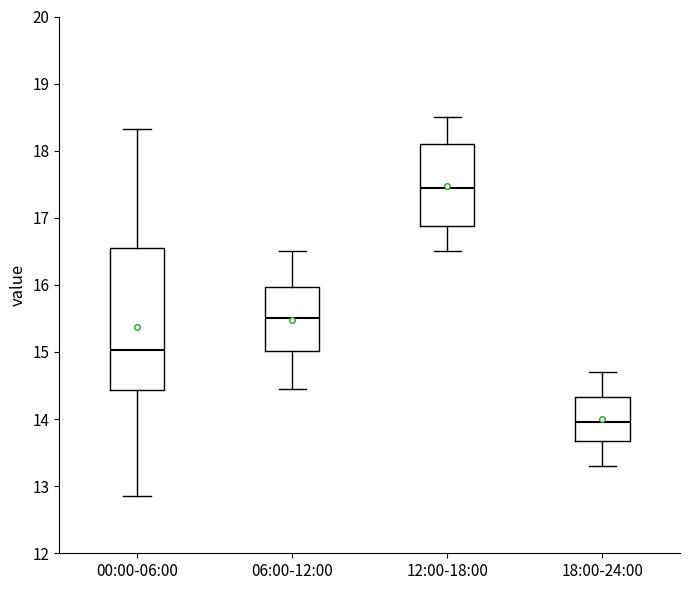

Comparing the boxes themselves (not the whiskers), which one is the tallest?

00:00-06:00